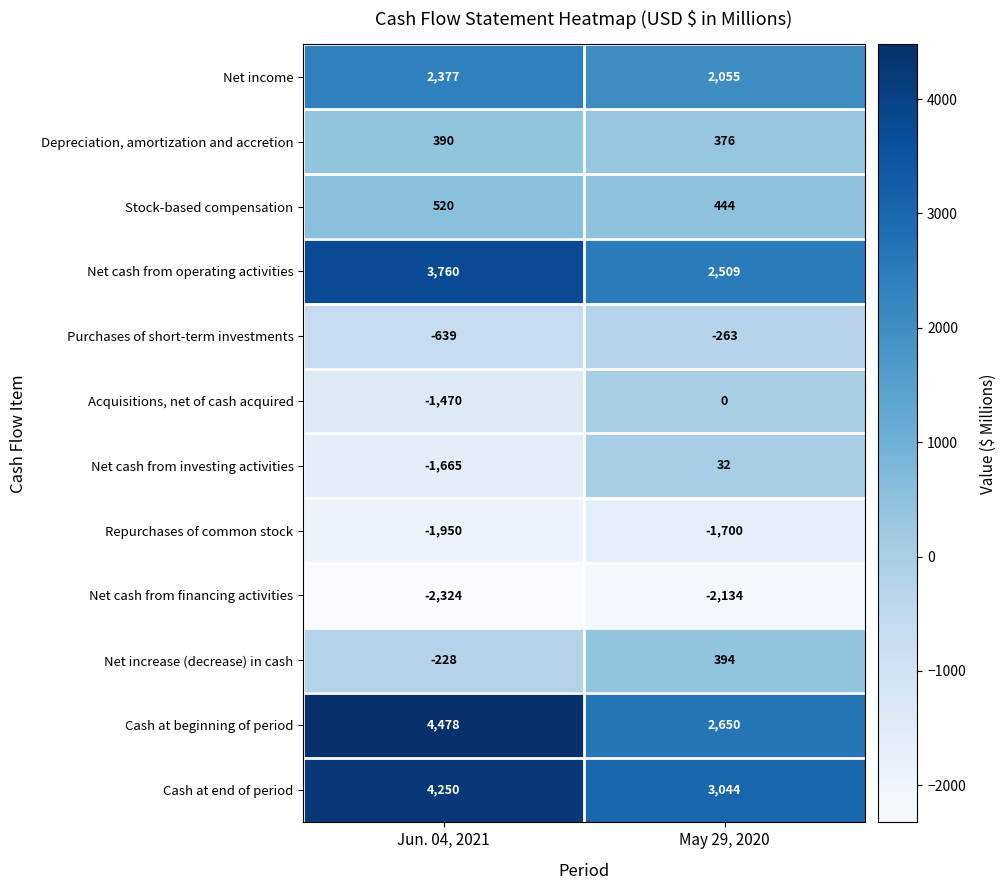

Rank the series at Jun. 04, 2021 from lowest to highest value.

Net cash from financing activities, Repurchases of common stock, Net cash from investing activities, Acquisitions, net of cash acquired, Purchases of short-term investments, Net increase (decrease) in cash, Depreciation, amortization and accretion, Stock-based compensation, Net income, Net cash from operating activities, Cash at end of period, Cash at beginning of period